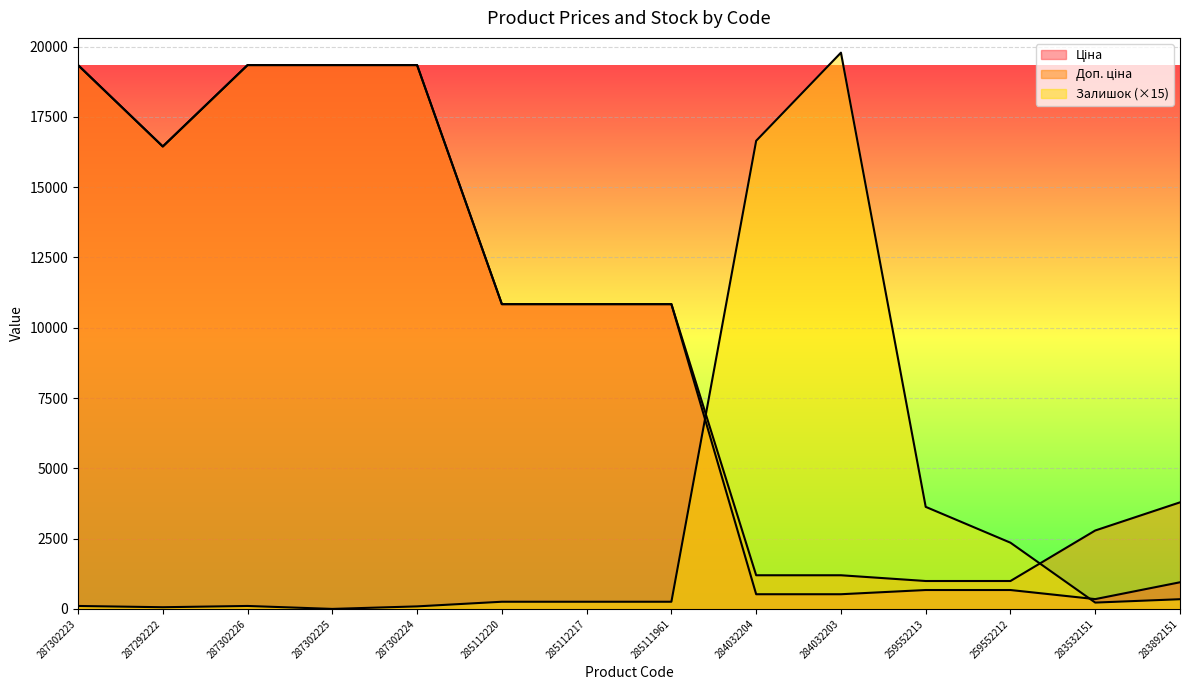

How many interior local valleys does the Ціна series have?

2